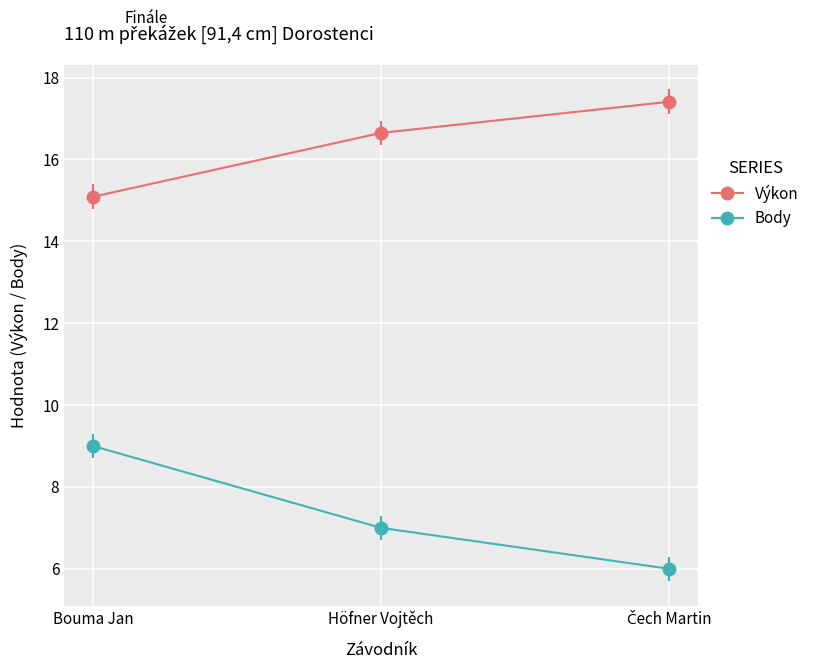

What is the difference between the highest and lowest values at Bouma Jan?

6.1